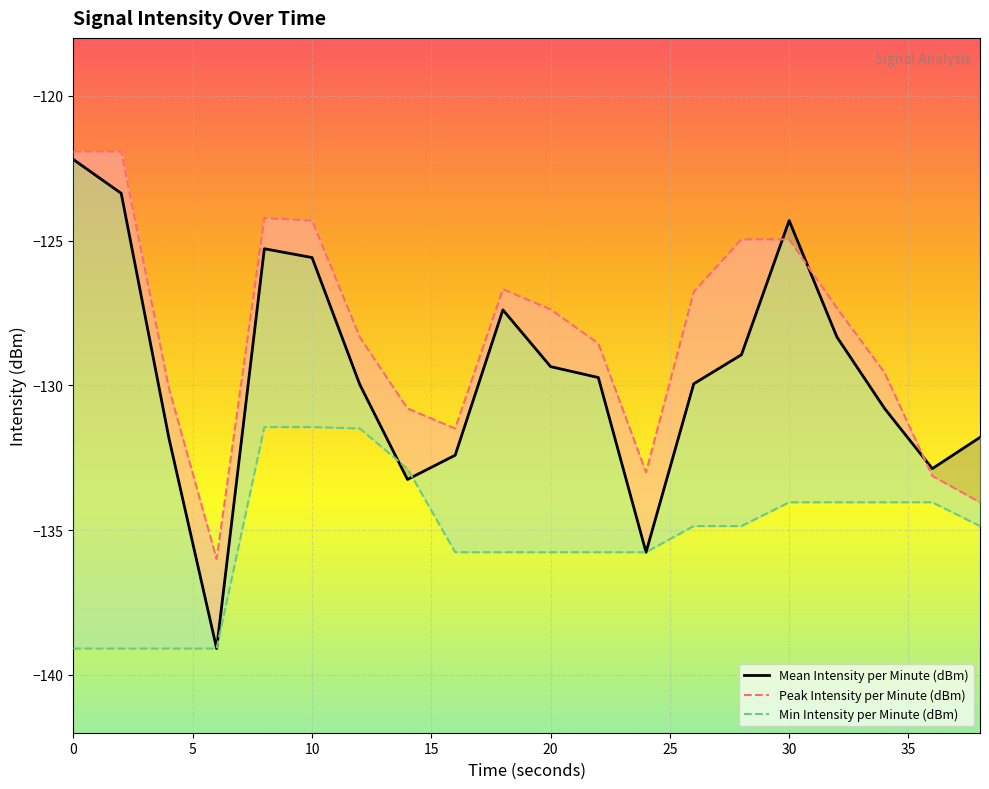

In Peak Intensity per Minute (dBm), how many points are higher than both neighbors (excluding endpoints)?

2